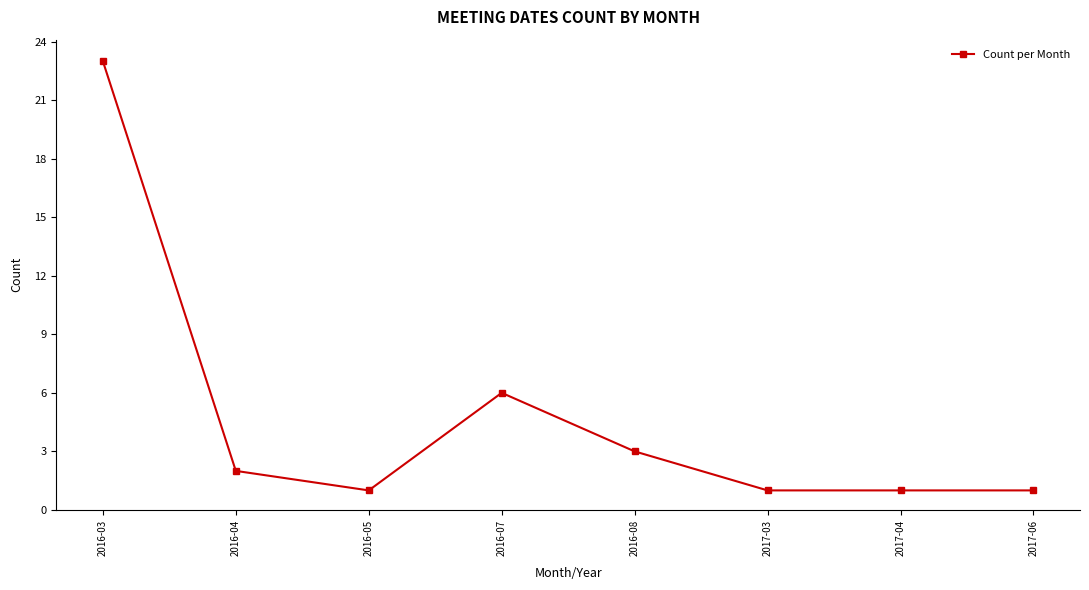

What is the approximate value at 2017-03?

1